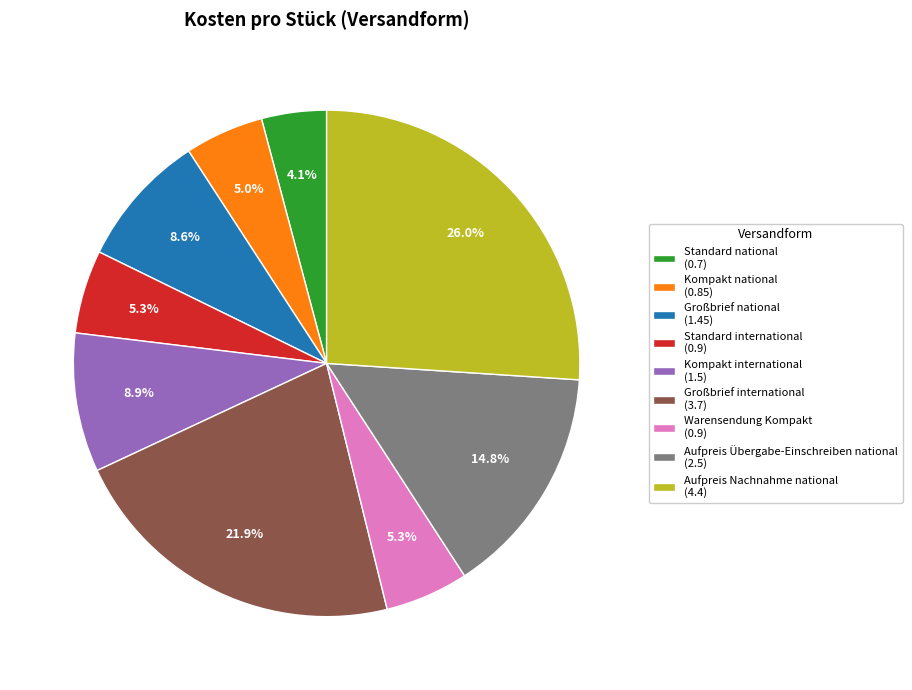

Does any single category account for the majority?

No